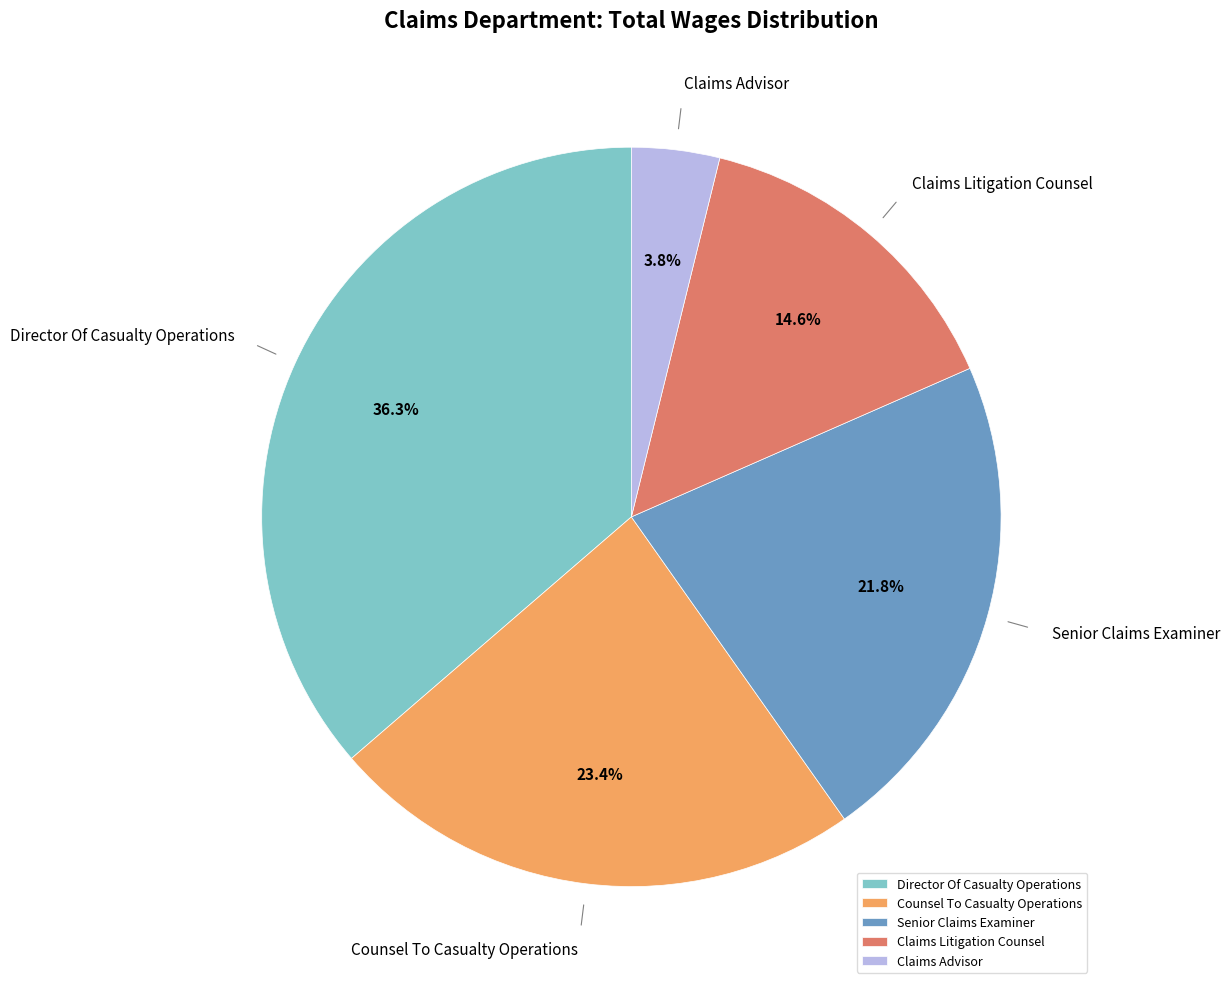

Which category has the biggest portion of the pie?

Director Of Casualty Operations